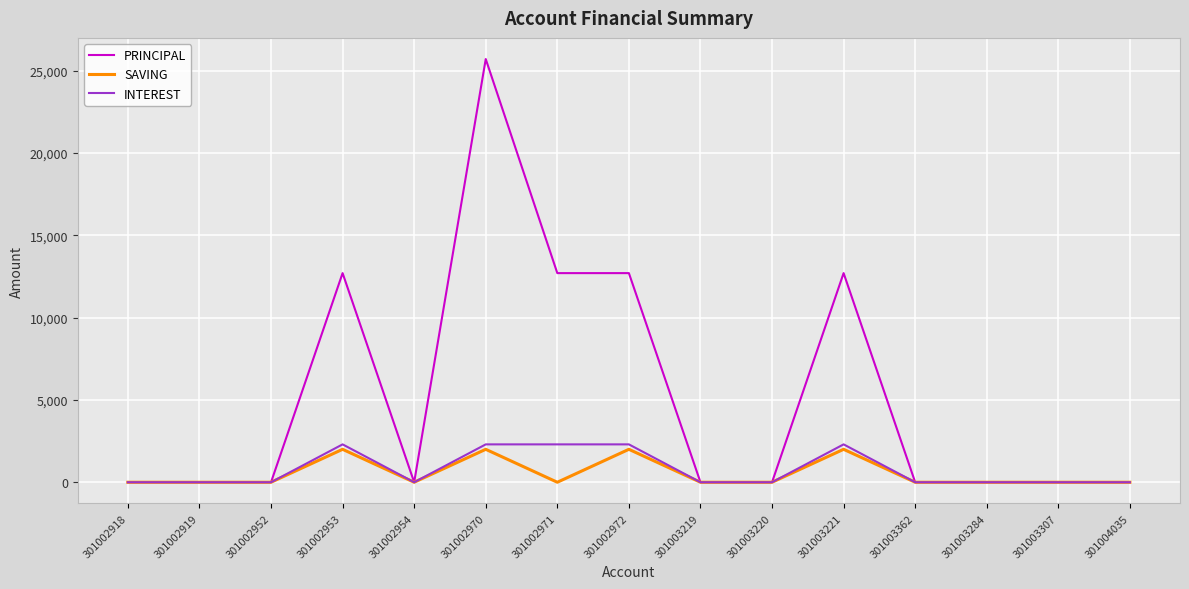

Which series has the widest spread of values?

PRINCIPAL